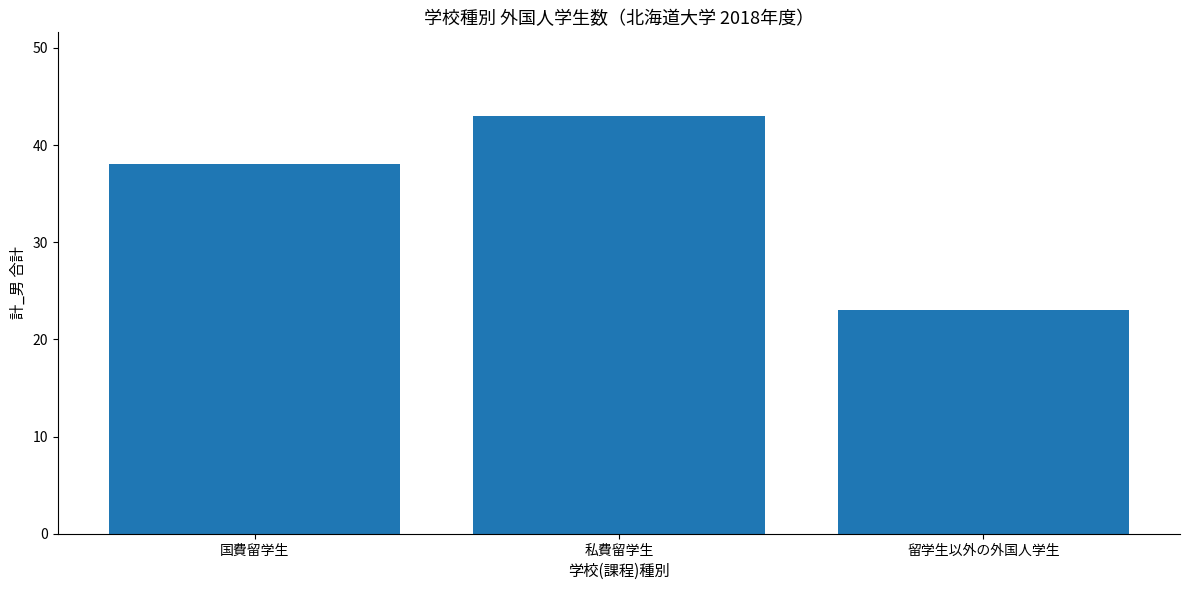

How many bars are there in total?

3